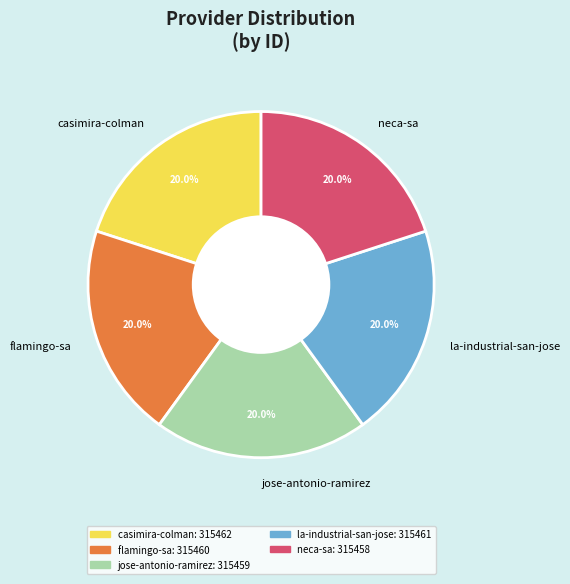

What is the ratio of the value at la-industrial-san-jose to the value at casimira-colman?

1.0